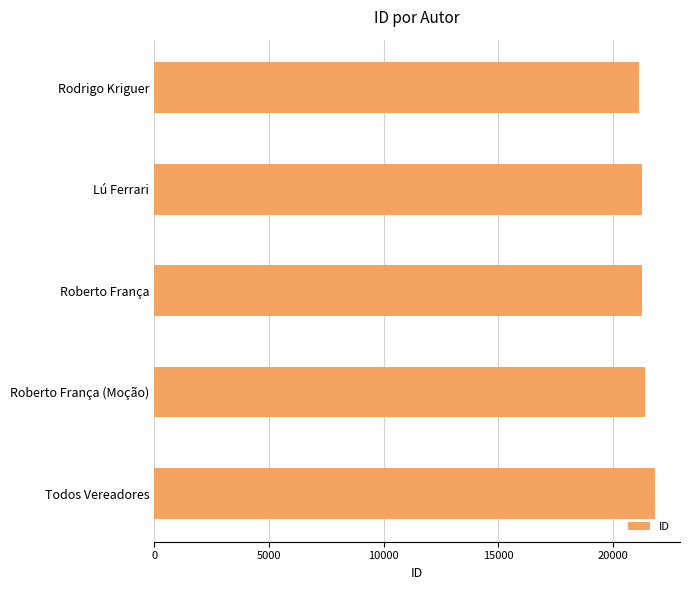

Approximately how many times larger is the value at Todos Vereadores compared to Rodrigo Kriguer?

1.0